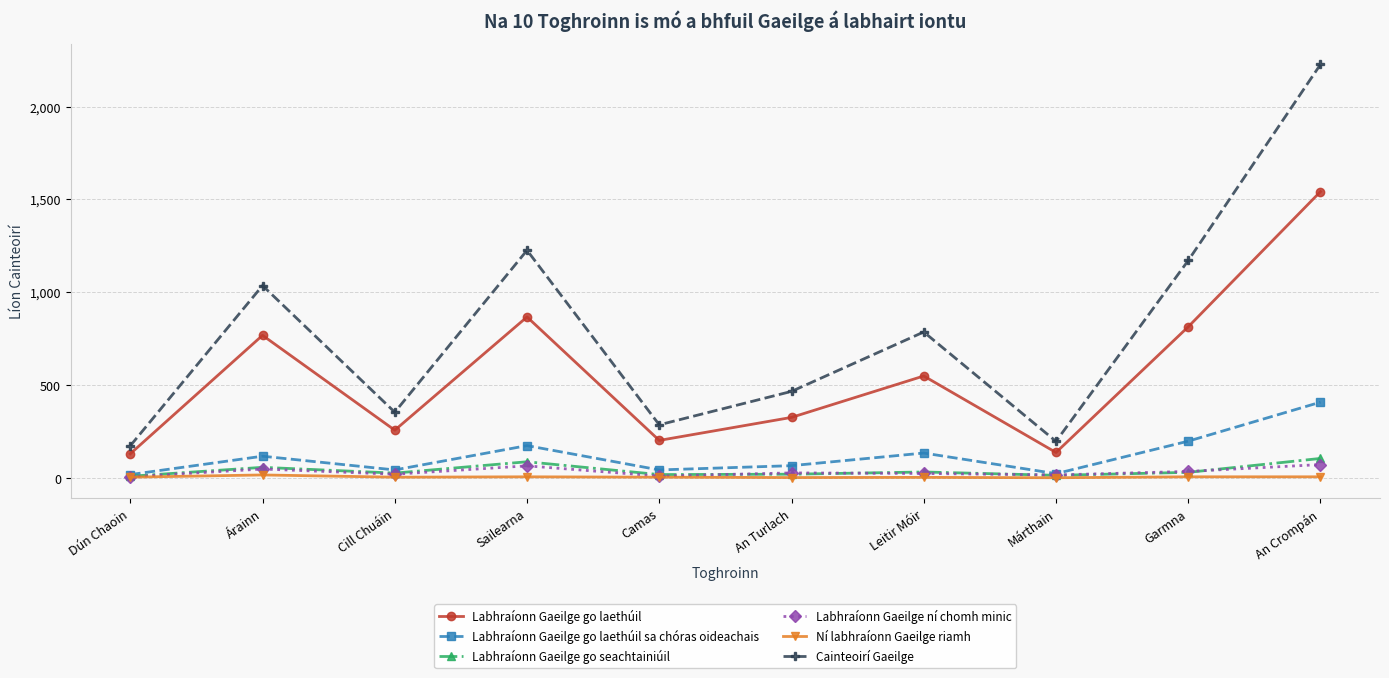

What is the difference between the maximum and minimum values in the Labhraíonn Gaeilge go seachtainiúil series?

96